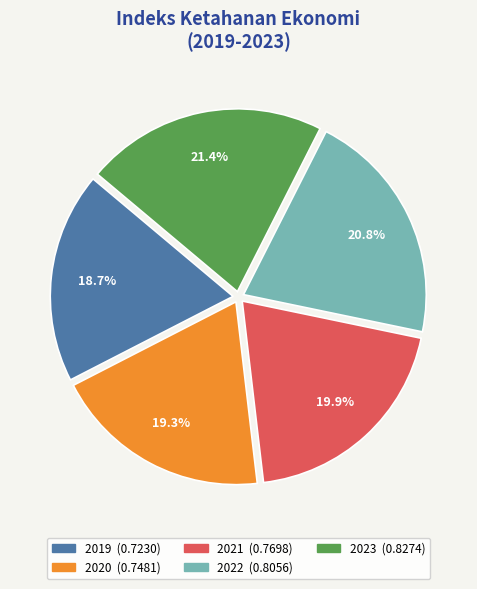

To the nearest percent, what is the average slice percentage?

20%